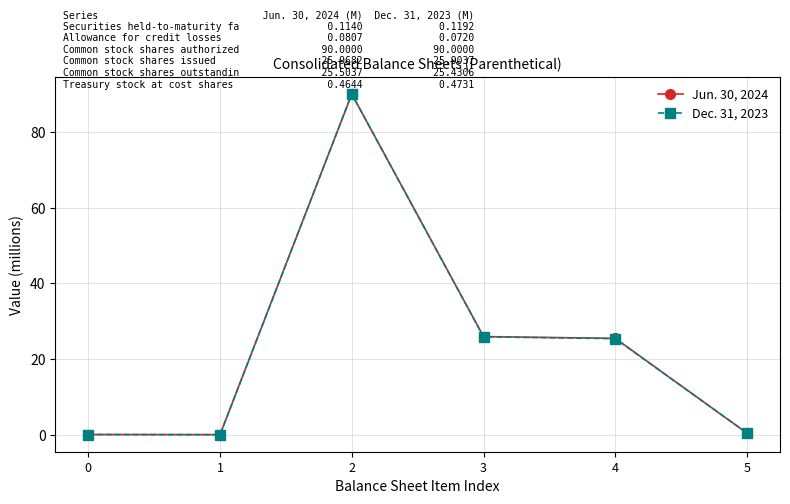

Rank the series by their average value, from highest to lowest.

Jun. 30, 2024, Dec. 31, 2023